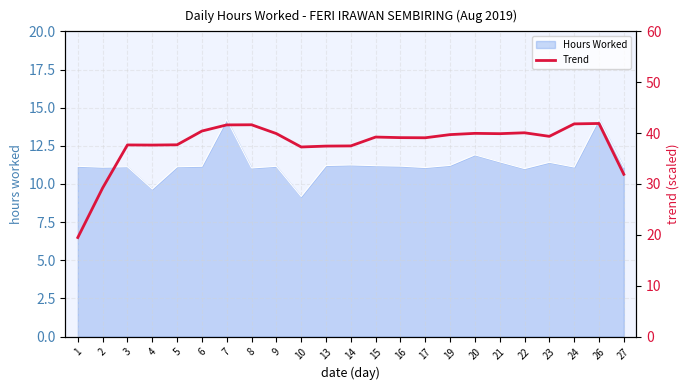

What is the approximate value at 22?

40.1